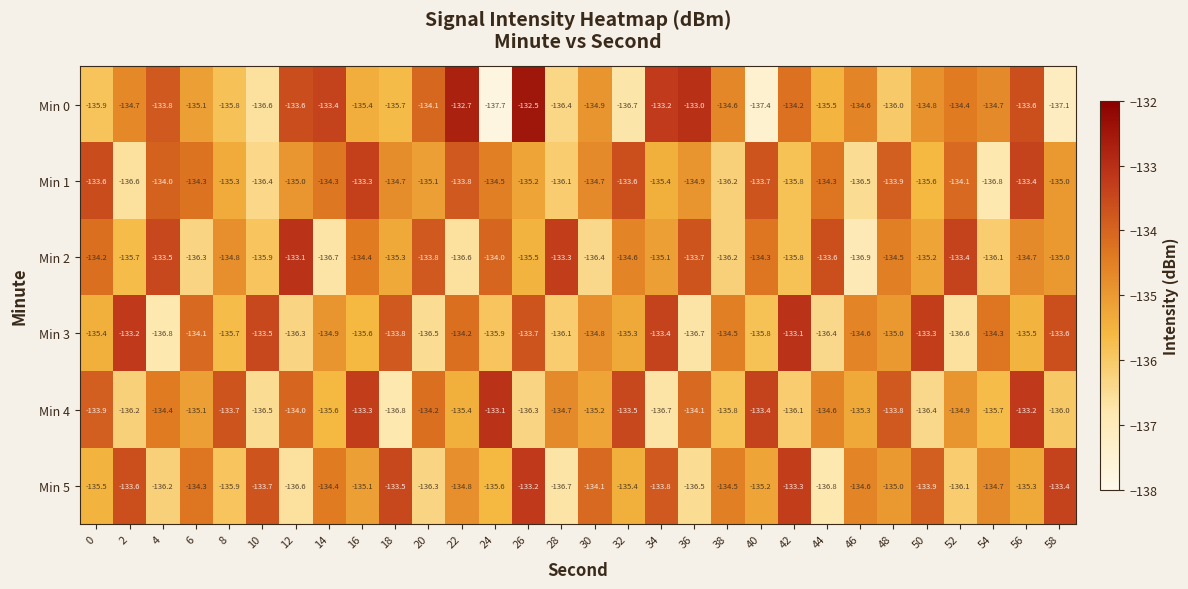

Where is Min 3 nearest to the value -134?

6